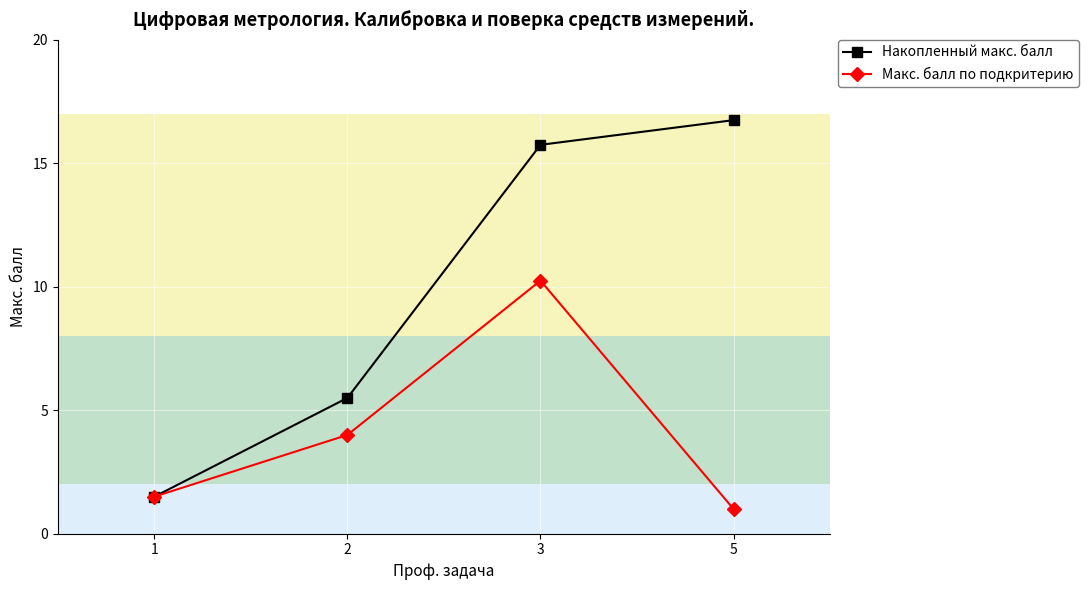

The Накопленный макс. балл series shows 5.5 at 2. True or false?

True